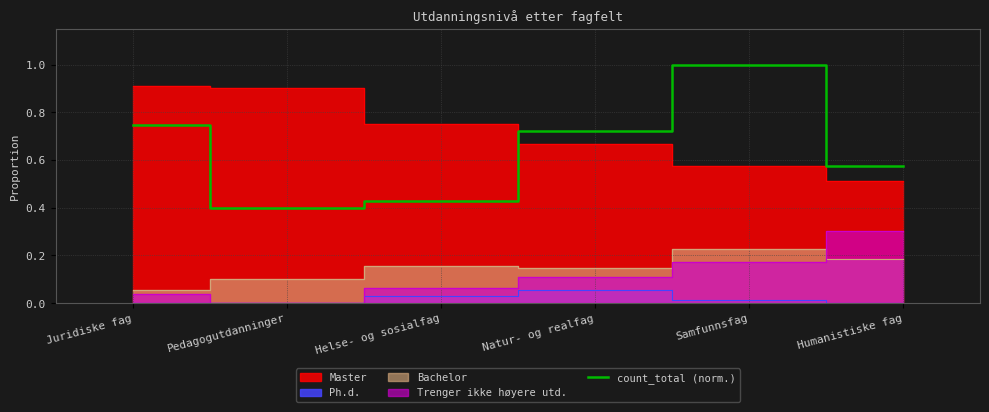

True or false: the data shows 0.7 at Juridiske fag.

True